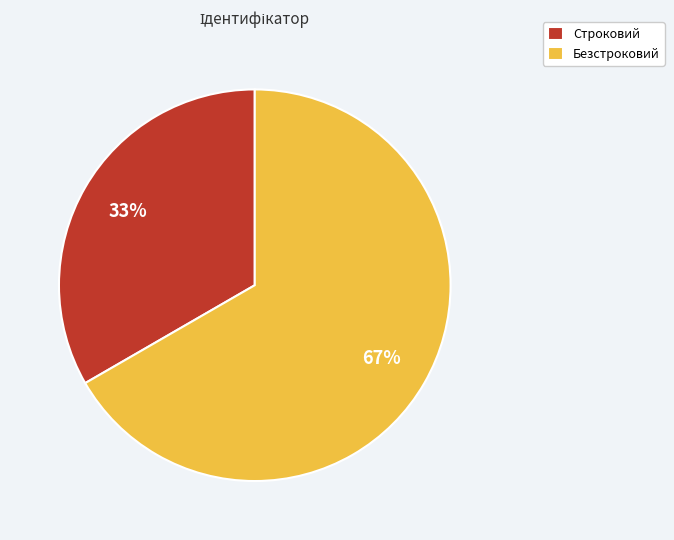

Which has a higher value, Безстроковий or Строковий?

Безстроковий